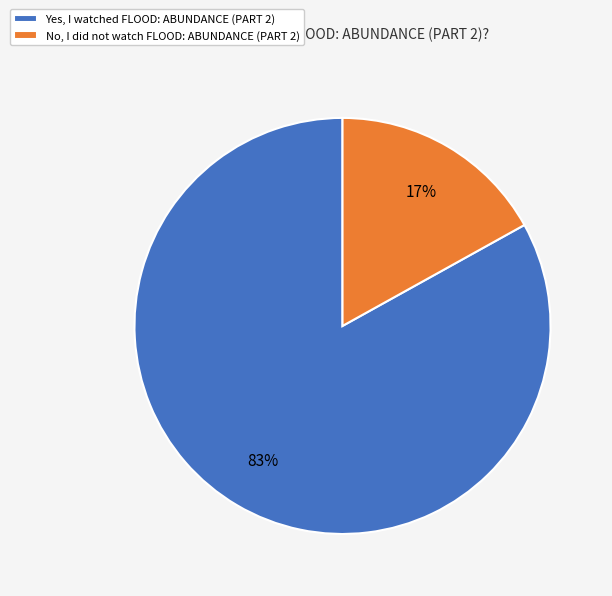

True or false: No, I did not watch FLOOD: ABUNDANCE (PART 2) accounts for 23% of the total.

False